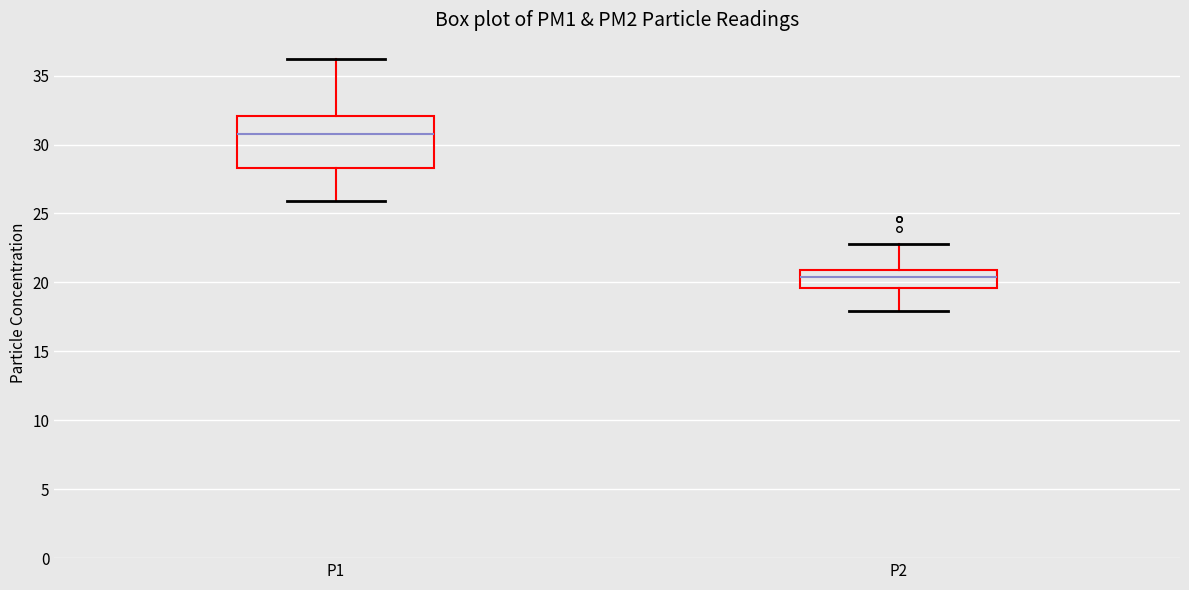

Reading left to right, read every box against the y-axis: the position of its median line, the range the box covers, and the ends of its whiskers. The values are not printed on the chart, so give them approximately, as read against the axis.

P1: median 31.0, box 28.5 to 32.0, whiskers 26.0 to 36.0
P2: median 20.5, box 19.5 to 21.0, whiskers 18.0 to 23.0